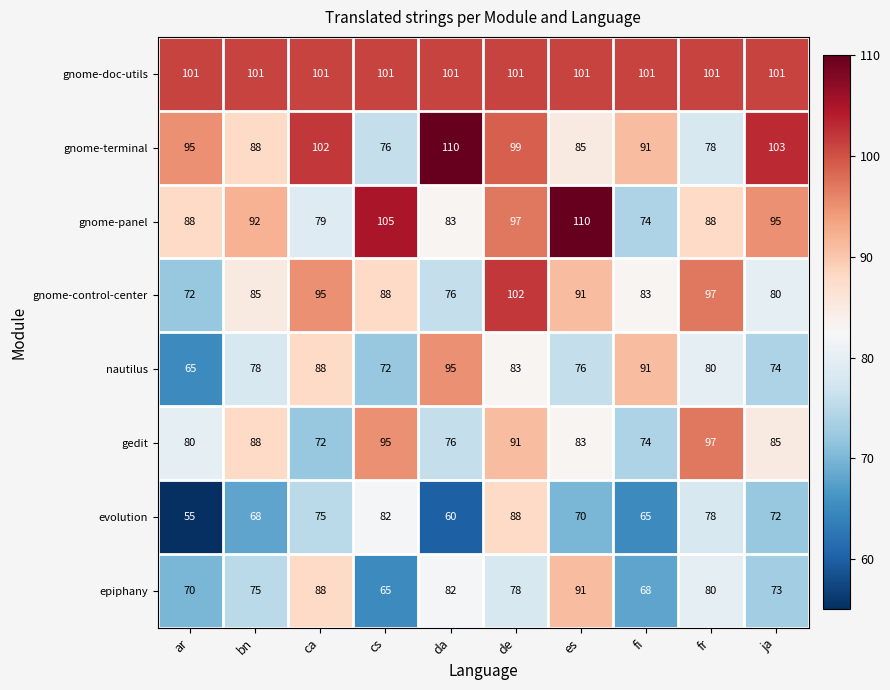

What is the average value of the gnome-panel series?

91